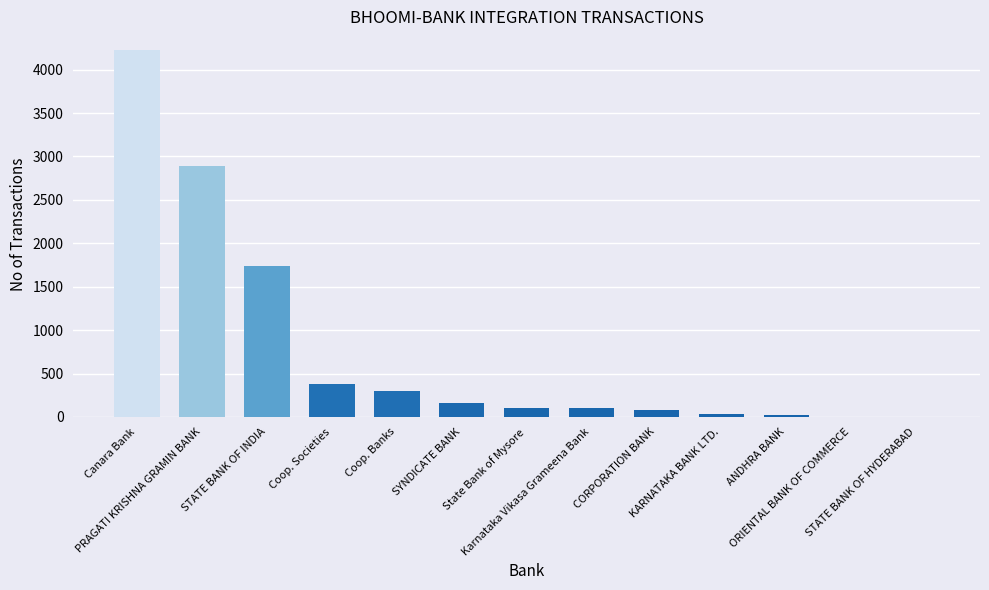

What is the greatest value displayed?

4229